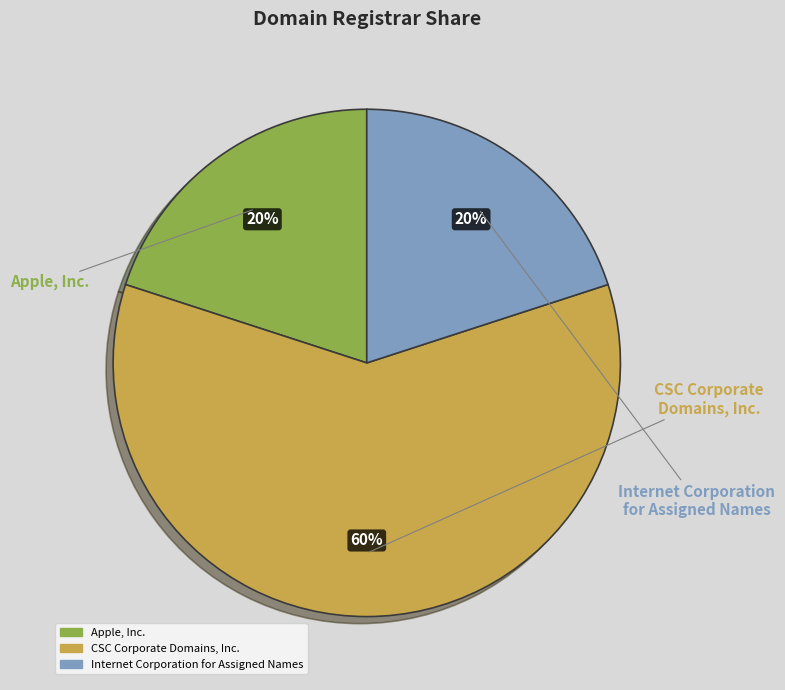

What percentage is the CSC Corporate Domains, Inc. slice, to the nearest percent?

60%